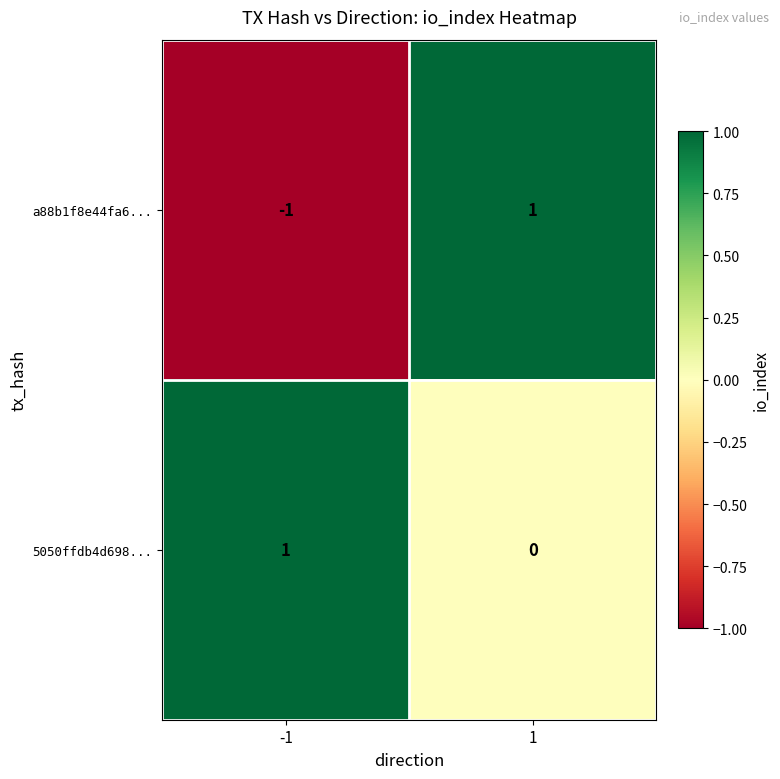

Between -1 and 1, which series saw the biggest shift?

a88b1f8e44fa6...